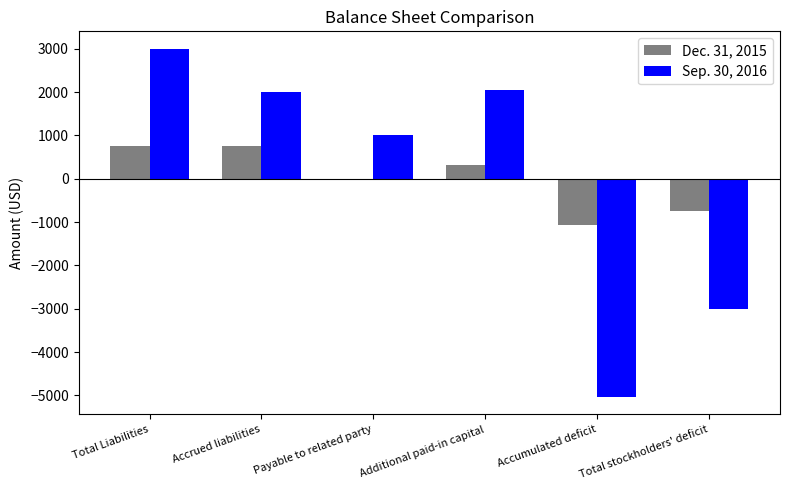

Is the value of Sep. 30, 2016 at Payable to related party greater than the value of Dec. 31, 2015 at Total stockholders' deficit?

Yes